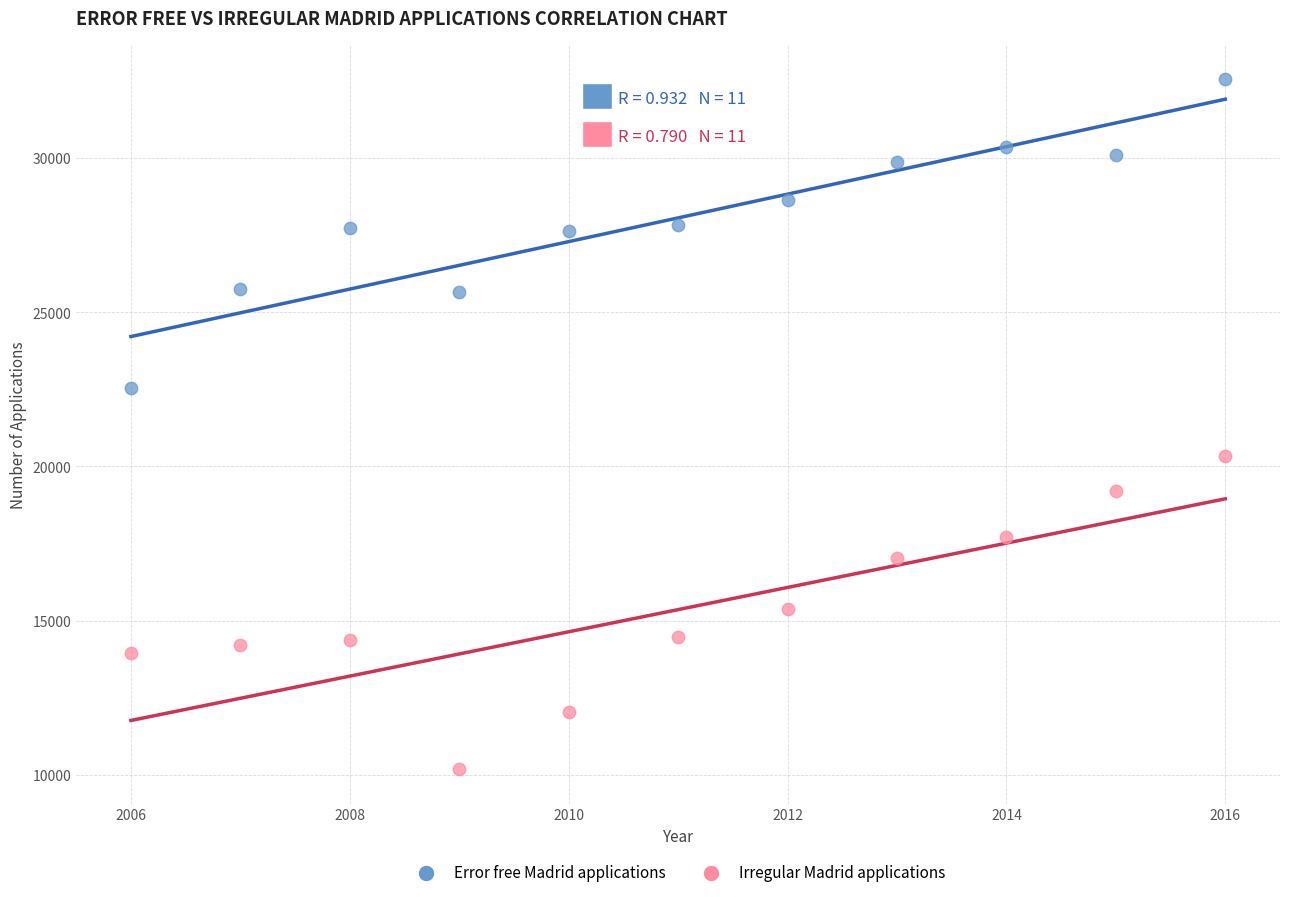

Across all data points, what is the range of X values (max minus min)?

10